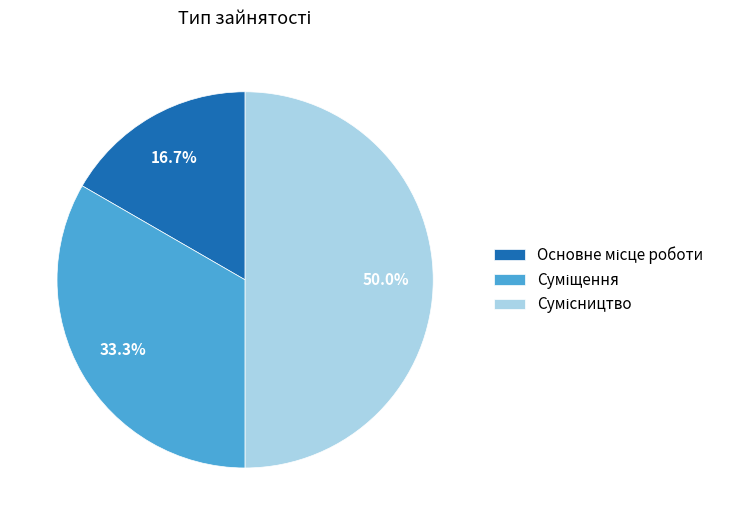

Is there any slice that represents more than half of the pie?

No